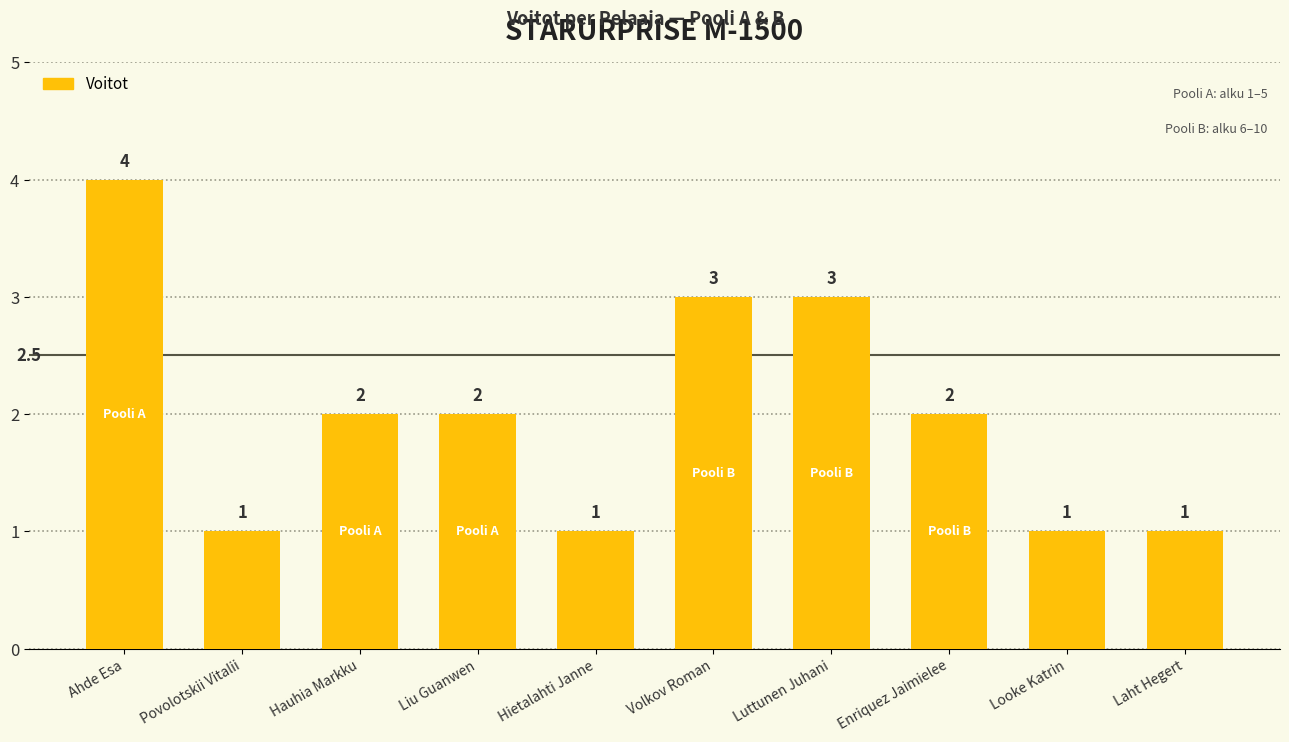

How many series are shown in this chart?

1